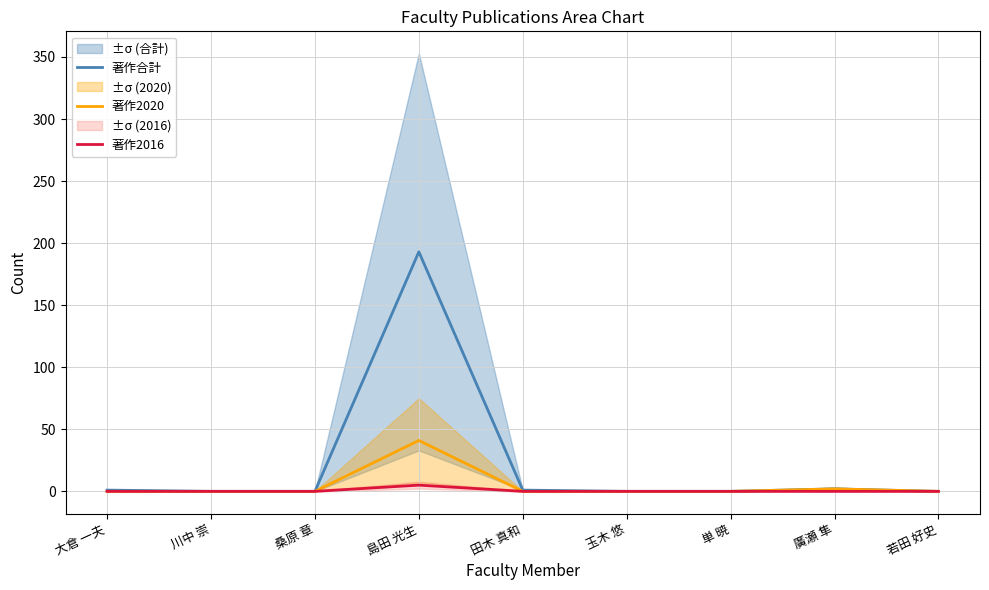

How many positive values does the 著作2020 series have?

2